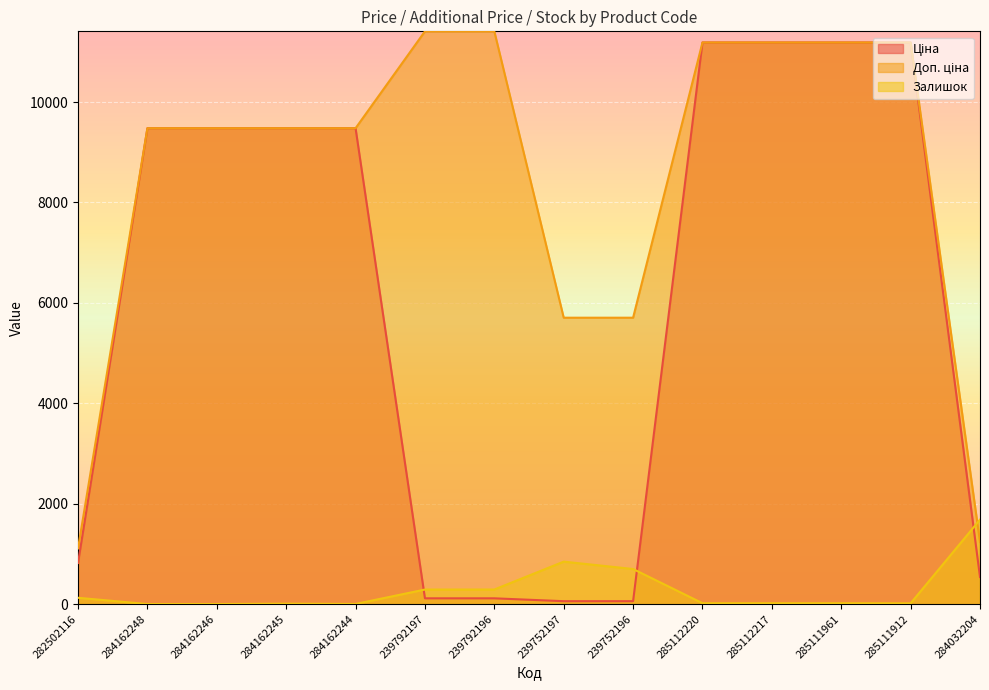

What is the maximum value shown in the chart?

11410.0